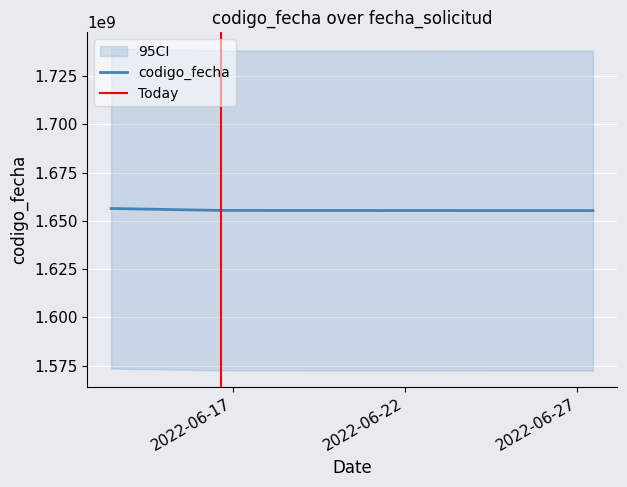

Reading left to right, transcribe all the data shown in this chart.

2022-06-13 11:08:36=1656399295	2022-06-16 15:31:52=1655398195	2022-06-27 10:47:58=1655297810